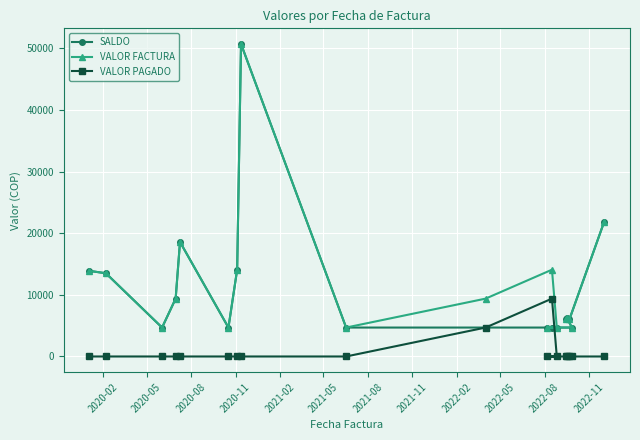

List the series in order of their peak value, lowest first.

VALOR PAGADO, SALDO, VALOR FACTURA